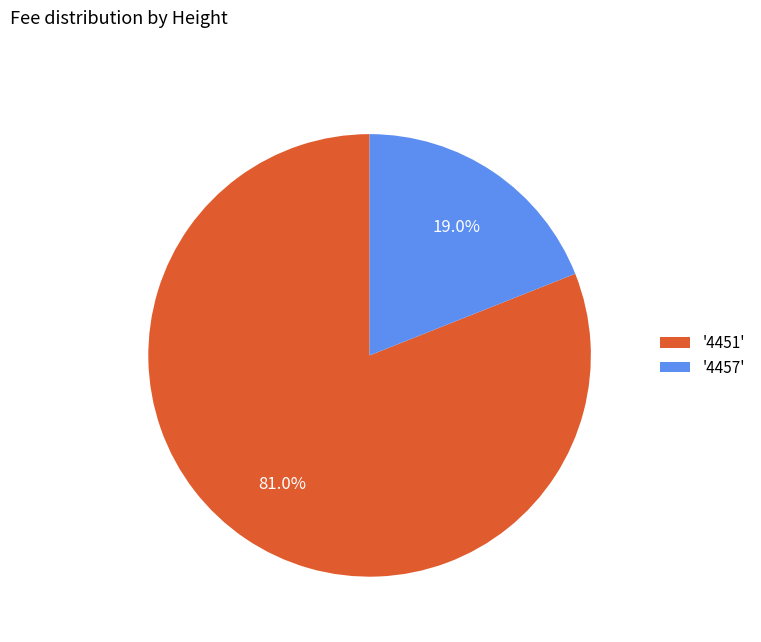

Is '4457' the majority of the pie?

No